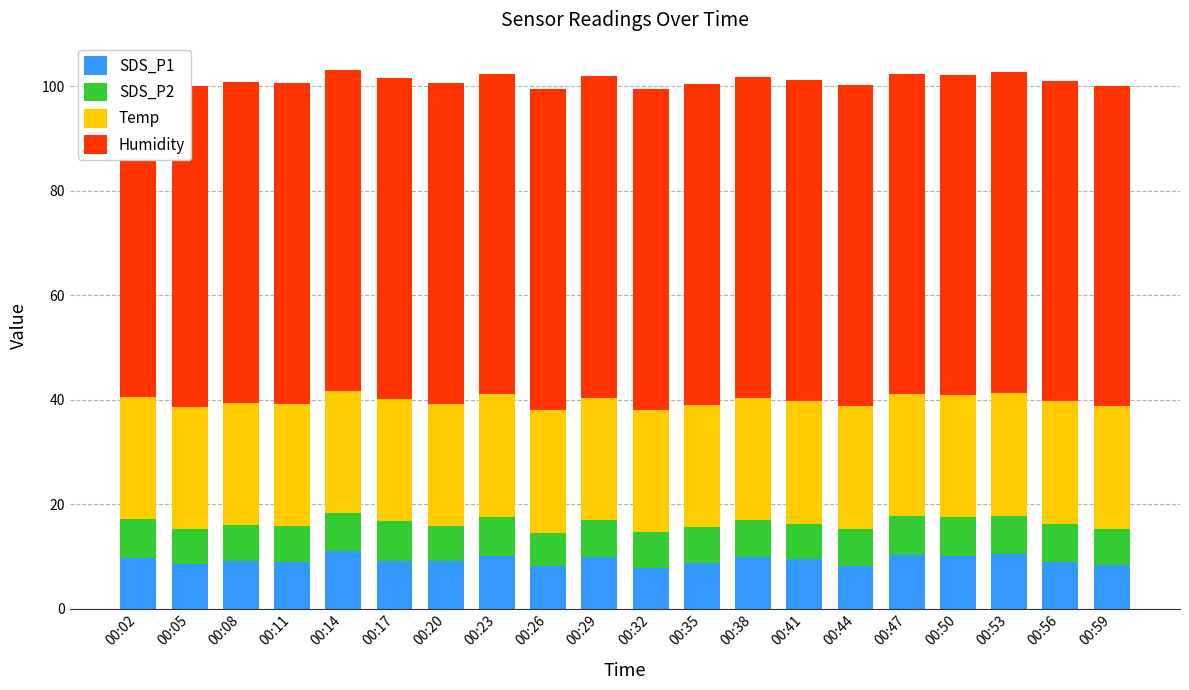

What is the highest value of the SDS_P1 series?

11.0